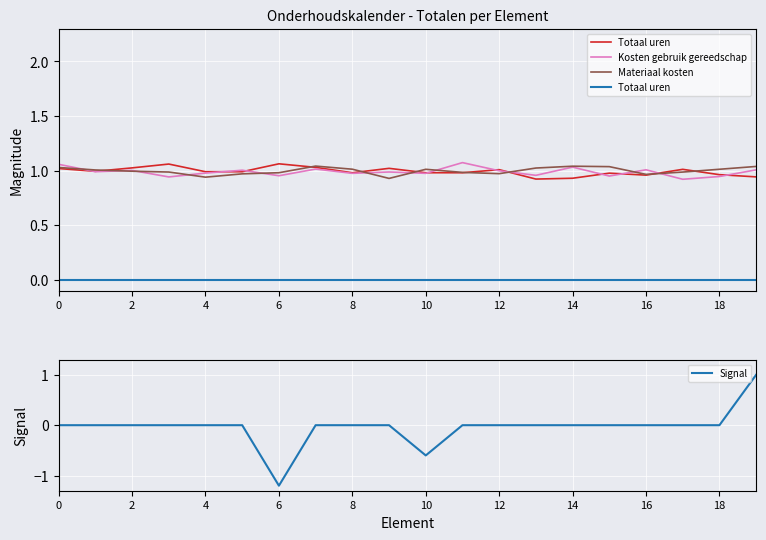

The value of Materiaal kosten at 0 is 0.7. True or false?

False